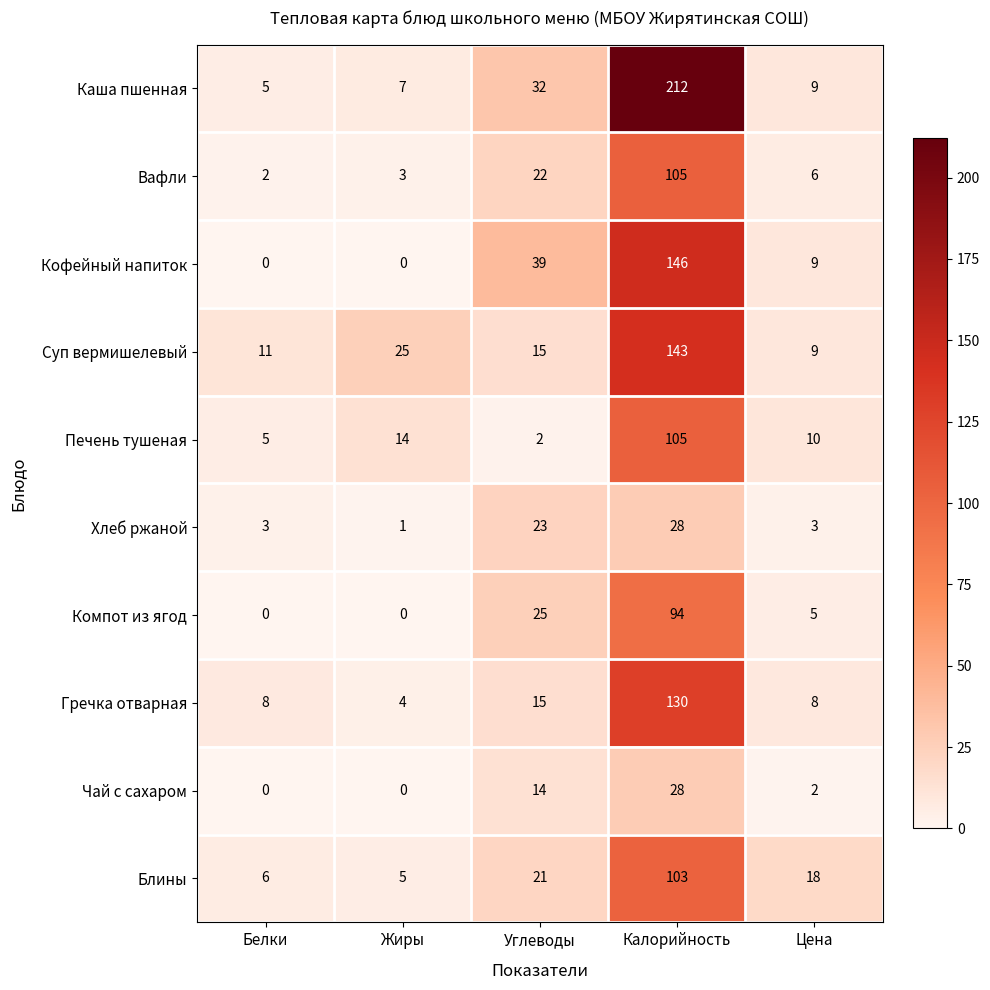

Which series has the largest range (max minus min)?

Каша пшенная